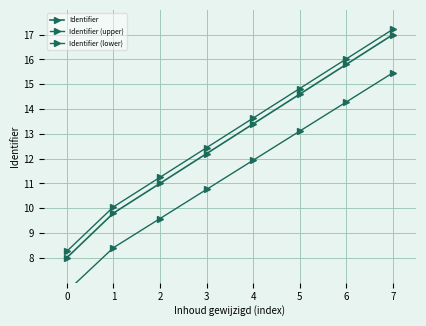

The value of Identifier (upper) at 0 is 11.0. True or false?

False